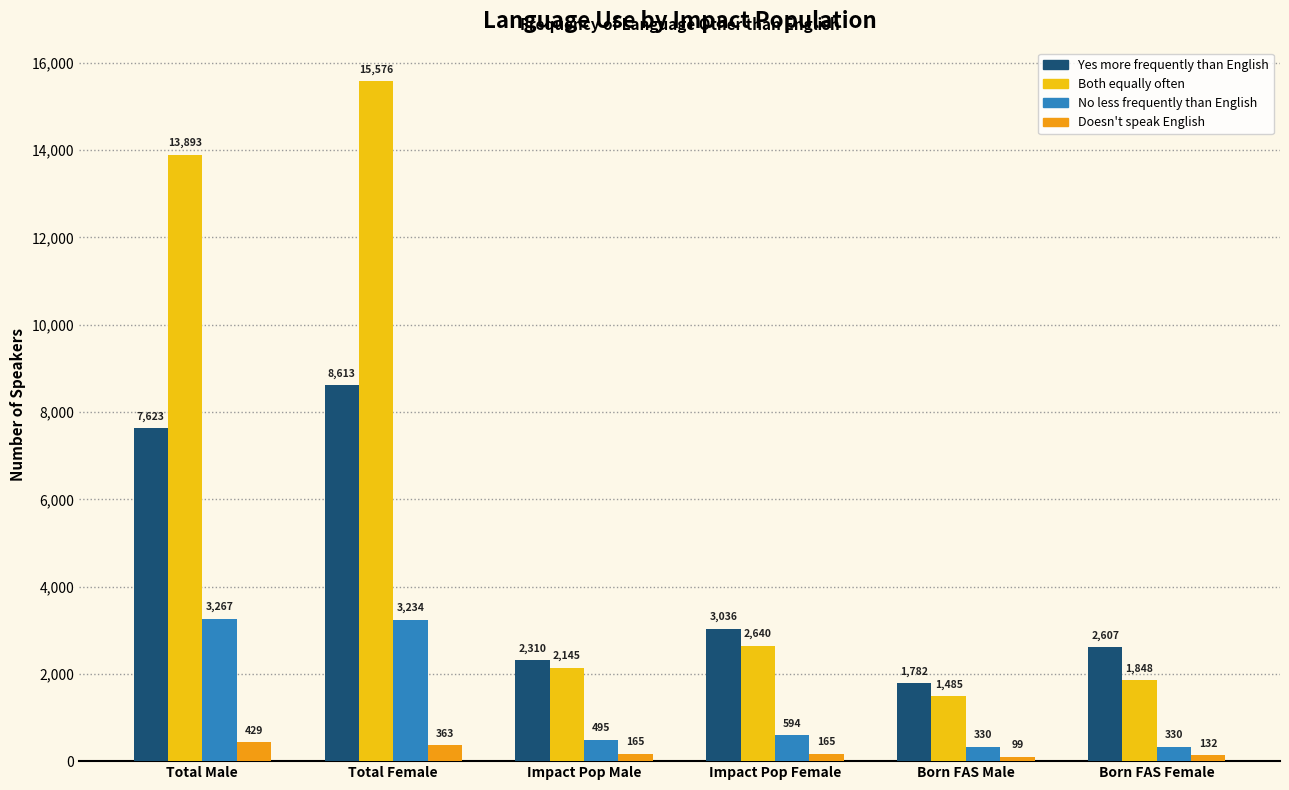

What is the difference between the highest and lowest values at Impact Pop Female?

2871